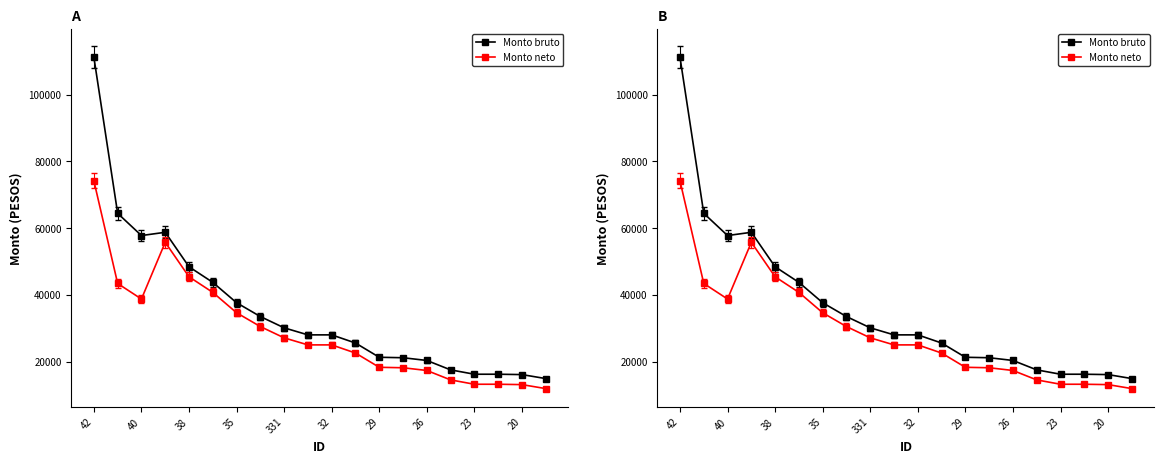

Reading left to right, extract all data points from this chart.

Monto bruto: 111168	64435	57783	58759	48438	43768	37674	33540	30160	28051	28051	25612	21344	21208	20392	17573	16270	16270	16161	14968
Monto neto: 74168	43435	38783	55759	45438	40768	34674	30540	27160	25051	25051	22612	18344	18208	17392	14573	13270	13270	13161	11968